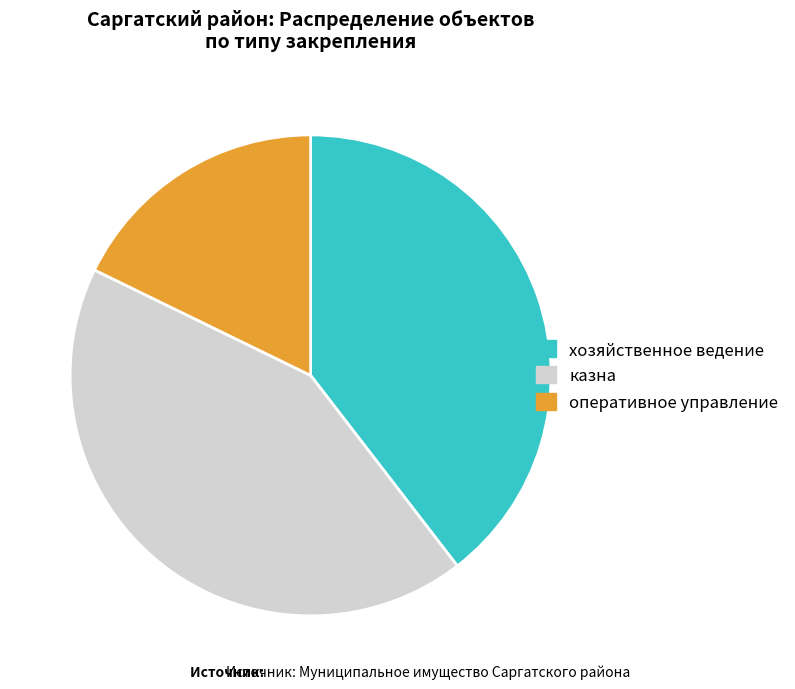

Which category has the smallest portion of the pie?

оперативное управление